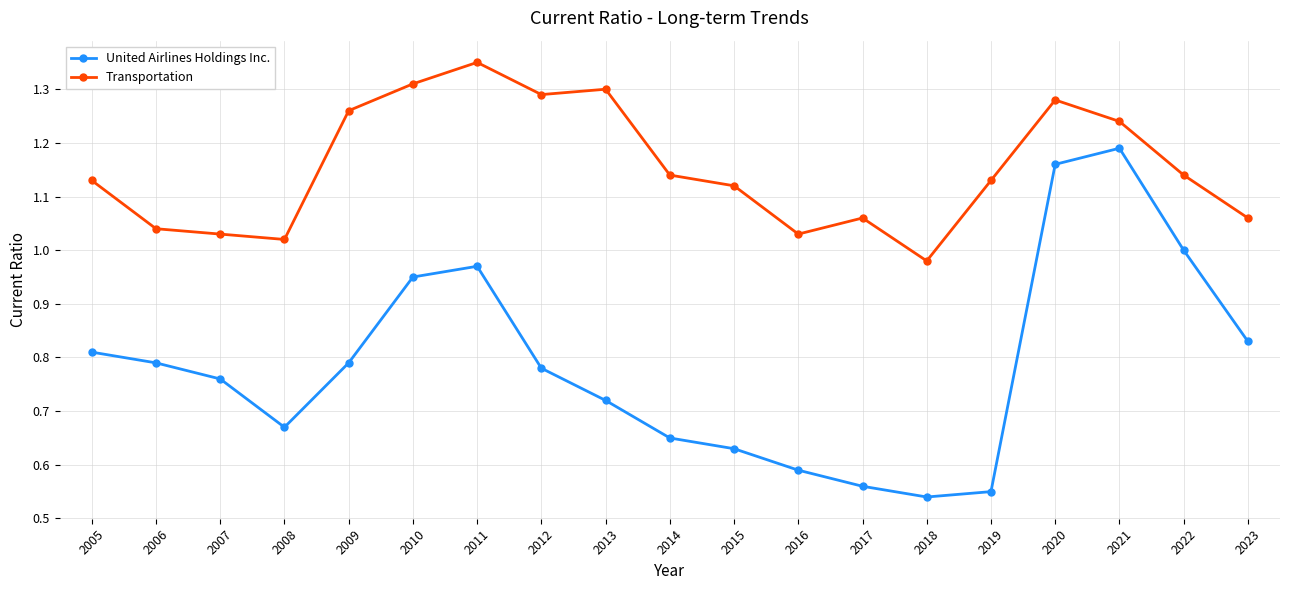

Rank the series by their average value, from highest to lowest.

Transportation, United Airlines Holdings Inc.